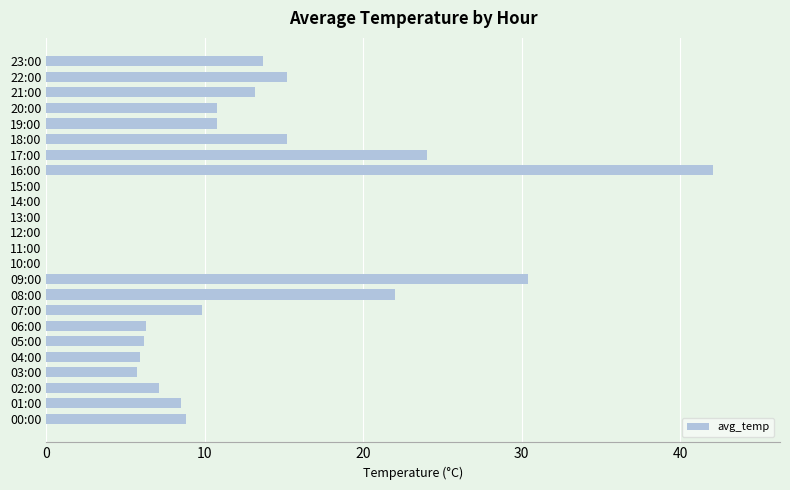

Count the number of values greater than 8.

13